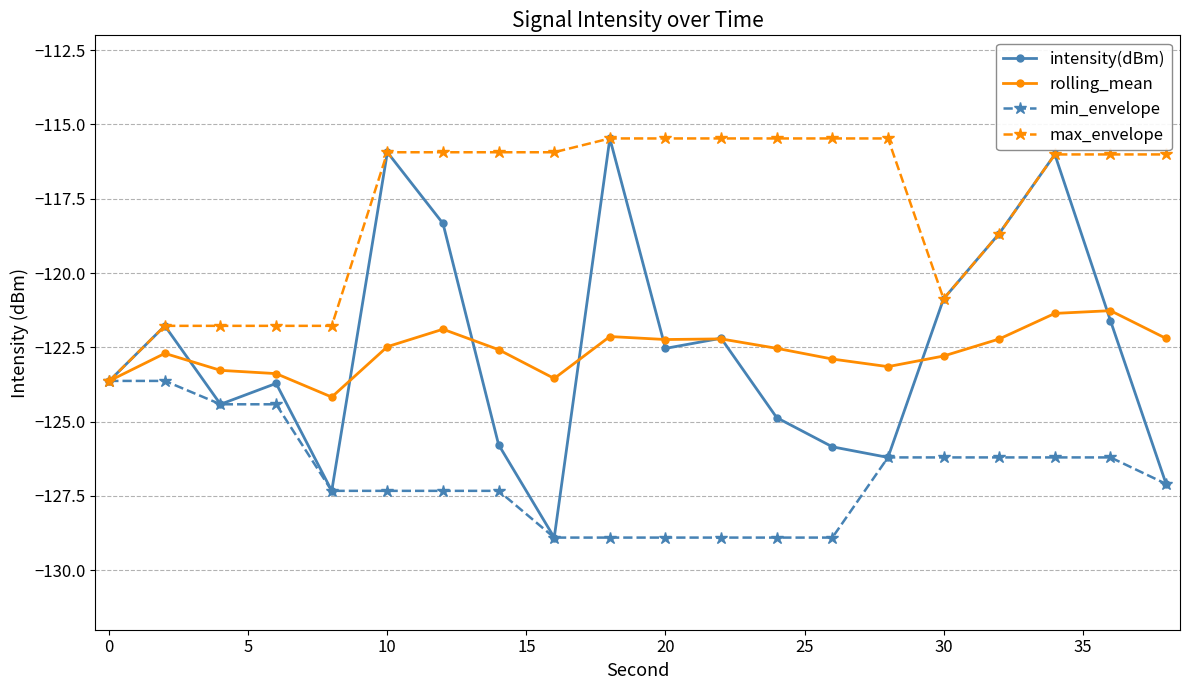

What is the smallest value displayed?

-128.9